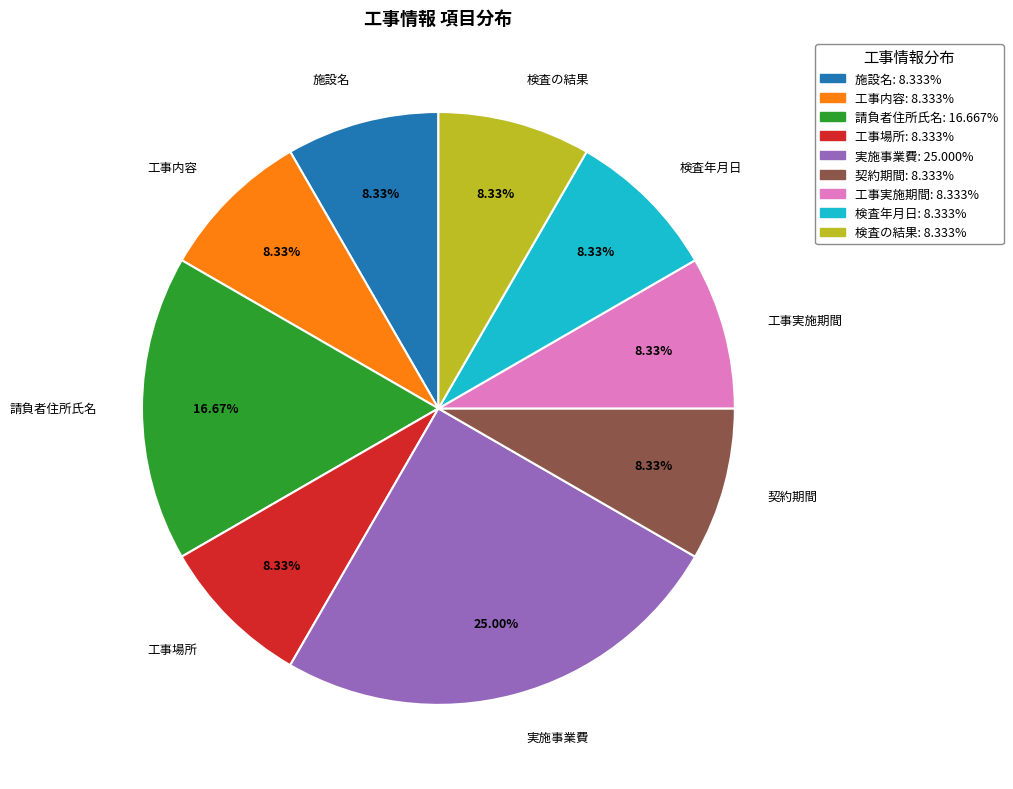

To the nearest percent, what portion does 検査年月日 represent?

8%